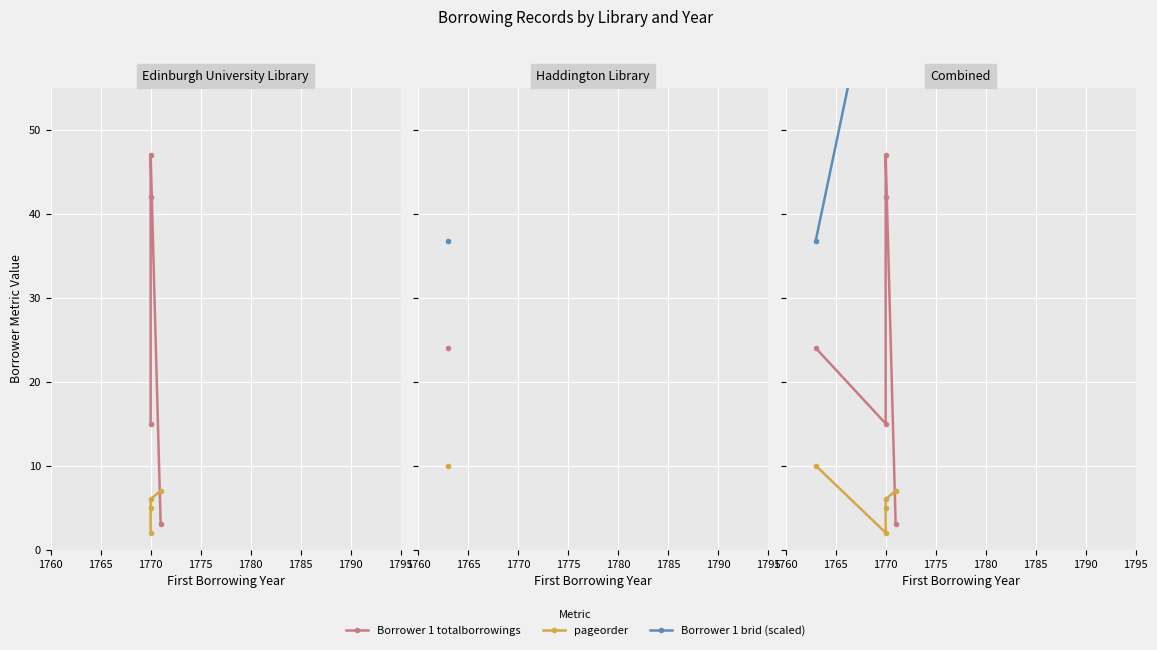

Which series has the widest spread of values?

Borrower 1 totalborrowings